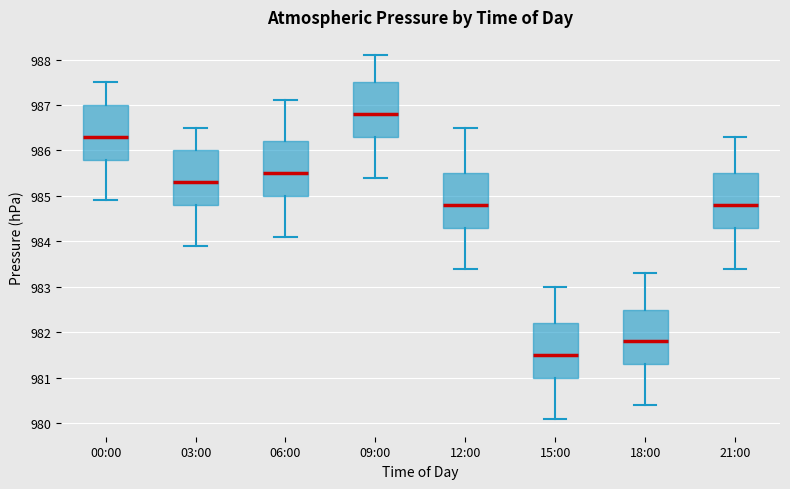

Which box's median line is the lowest?

15:00